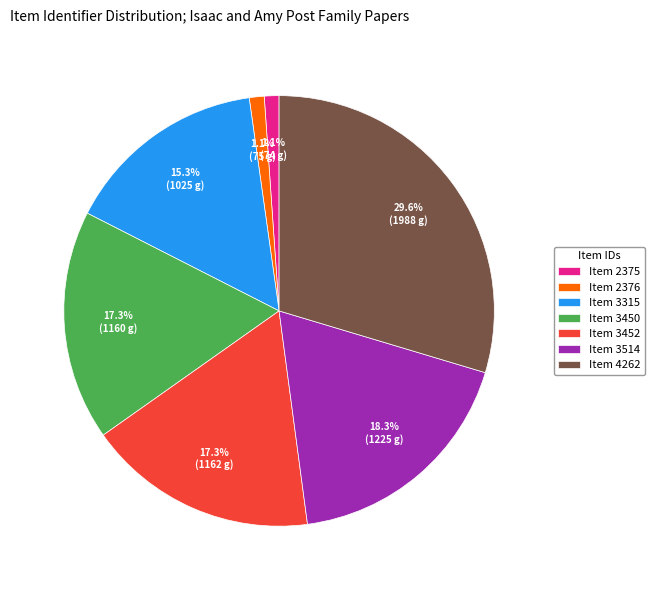

Combined, what portion of the pie is Item 3450 and Item 2375?

18.4%